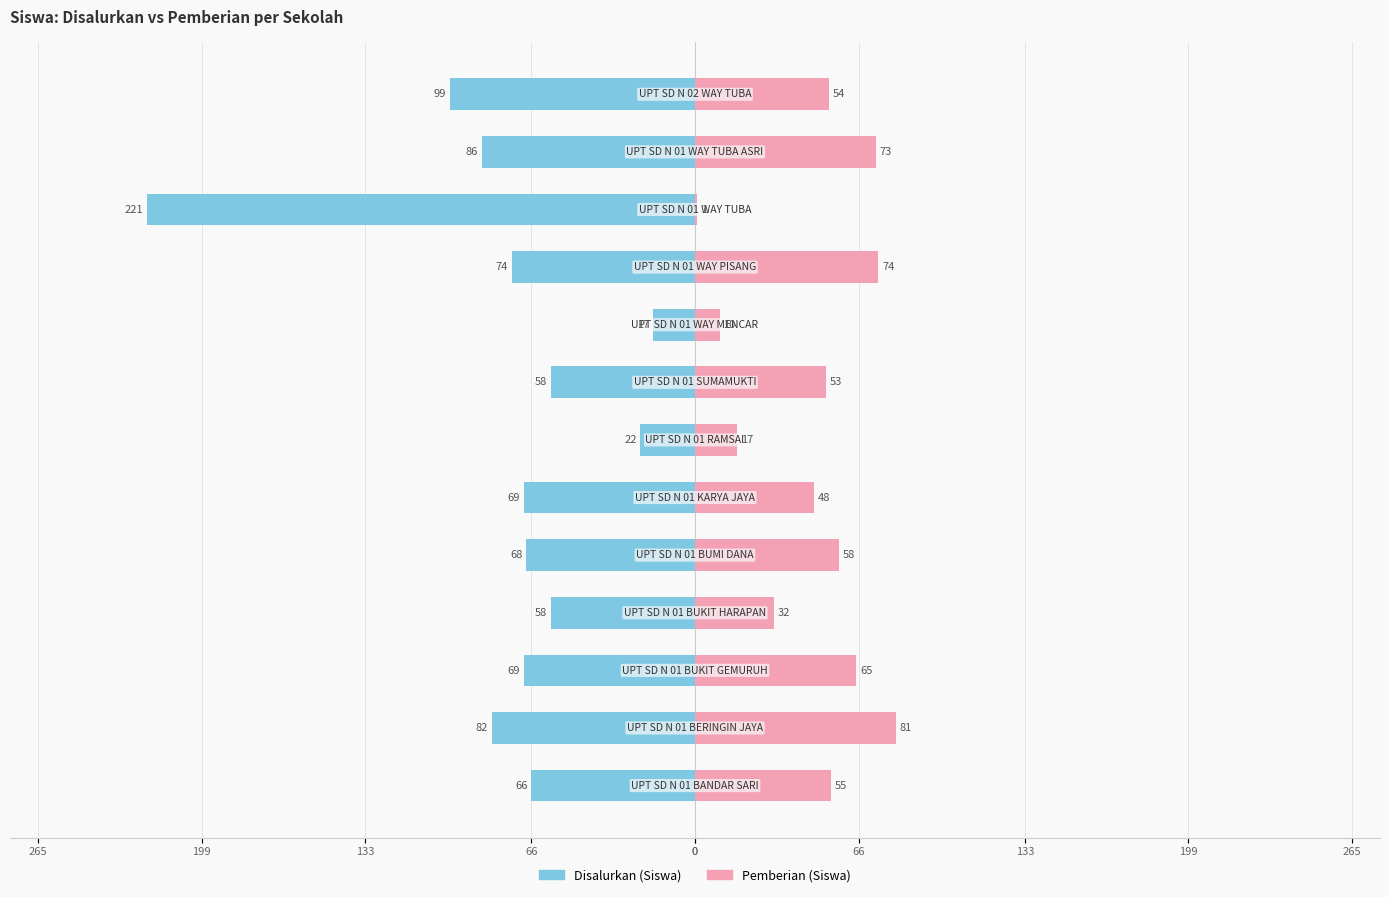

How many bars are there in total?

26